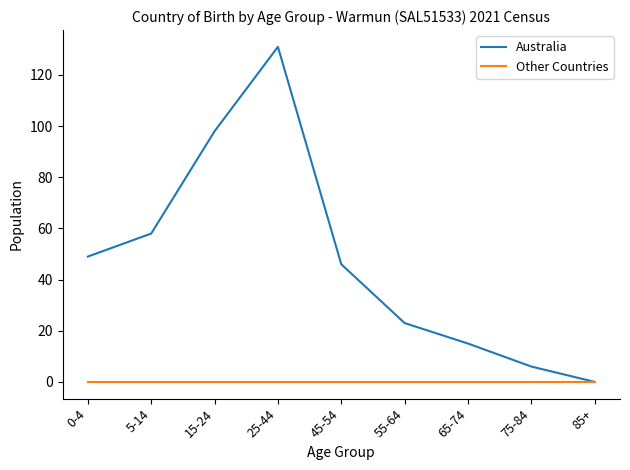

How many categories are shown in the chart?

9